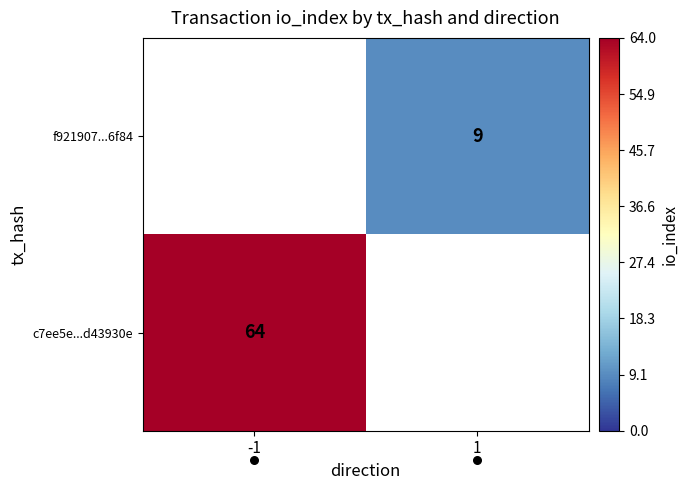

Is the value of f921907...6f84 at 1 greater than the value of c7ee5e...d43930e at -1?

No